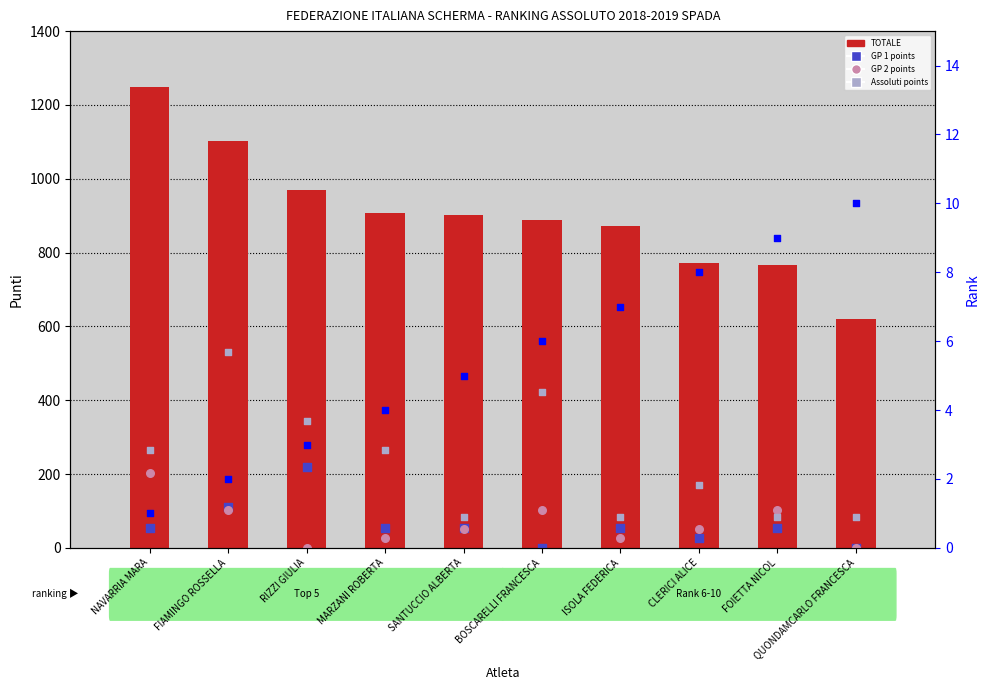

At which category is the sum across all series the highest?

FIAMINGO ROSSELLA